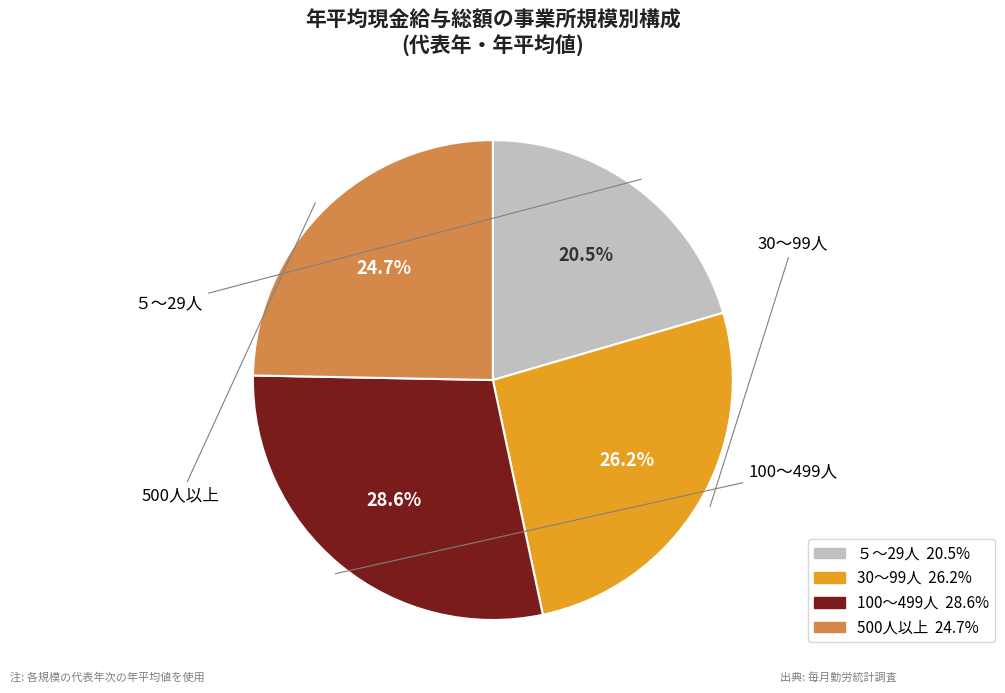

What is the total percentage of 500人以上 and 100～499人?

53.3%